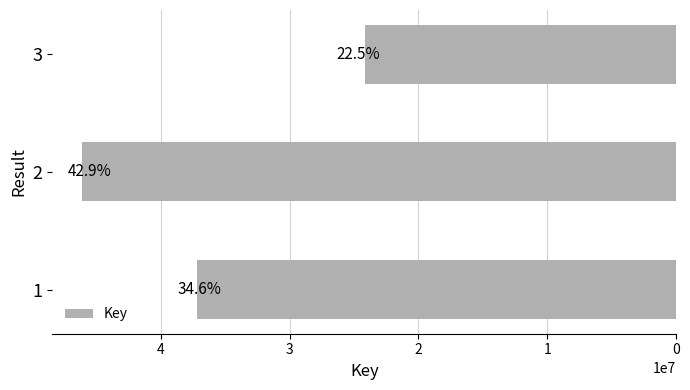

How many bars are there in total?

3